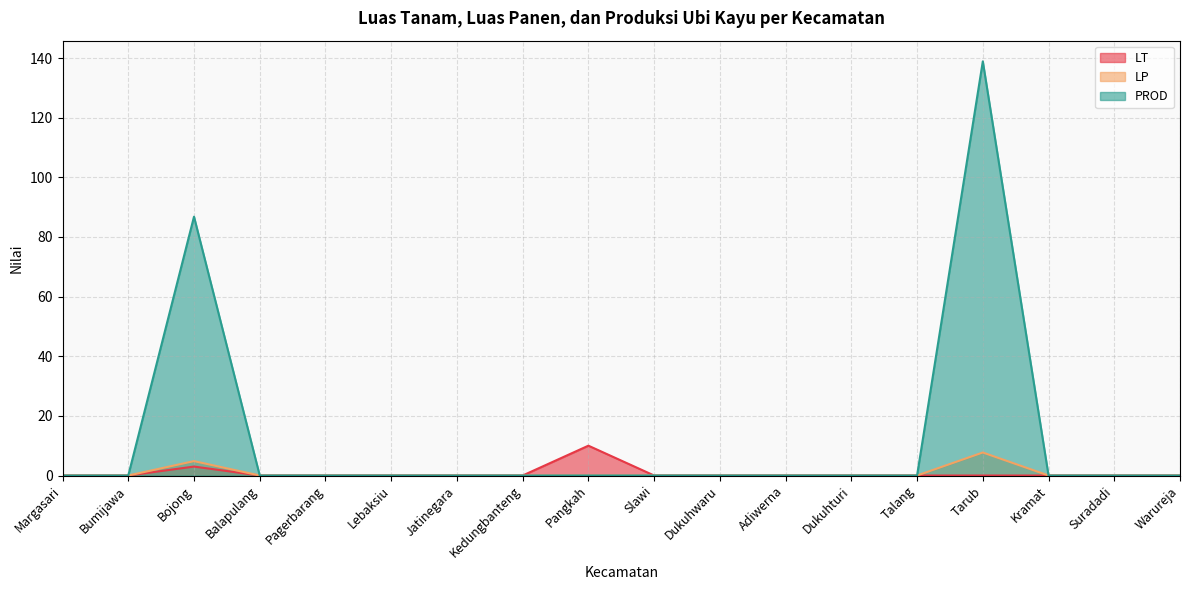

Does the chart display data point markers on the line(s)?

No